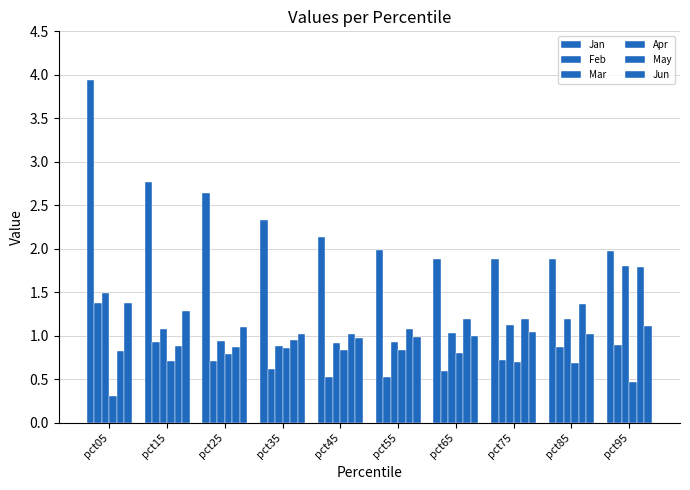

At which category is the sum across all series the highest?

pct05